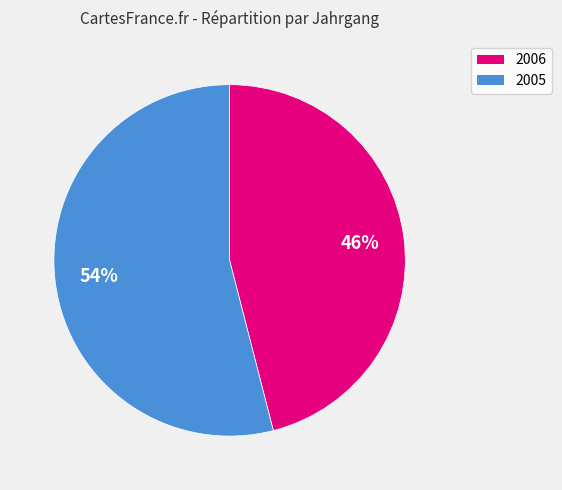

What is the largest slice in the pie chart?

2005